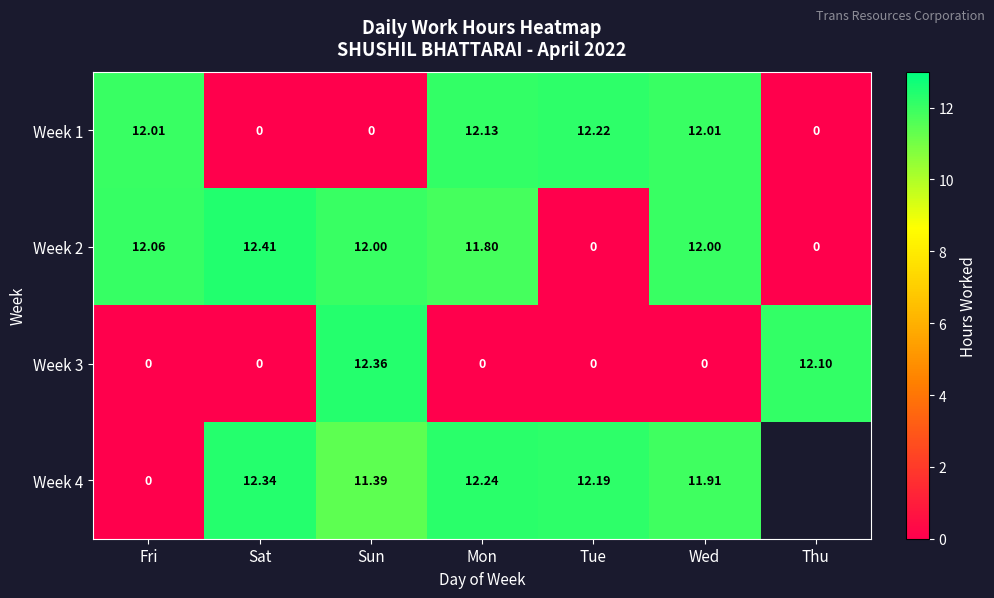

Is the value of Week 2 at Mon greater than the value of Week 3 at Fri?

Yes